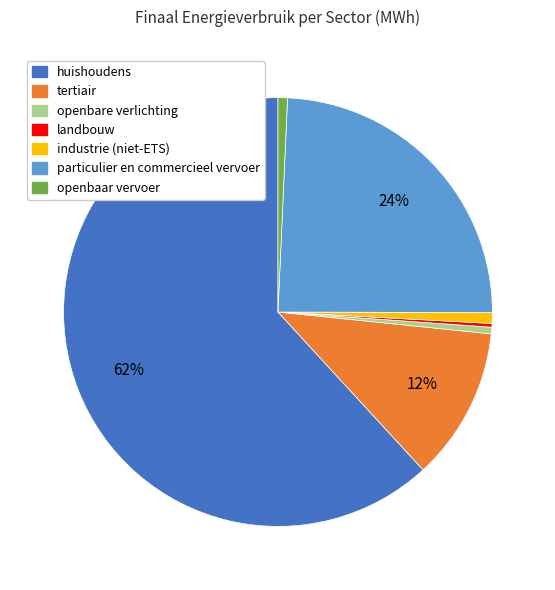

To the nearest percent, what is the combined percentage of particulier en commercieel vervoer and industrie (niet-ETS)?

25%